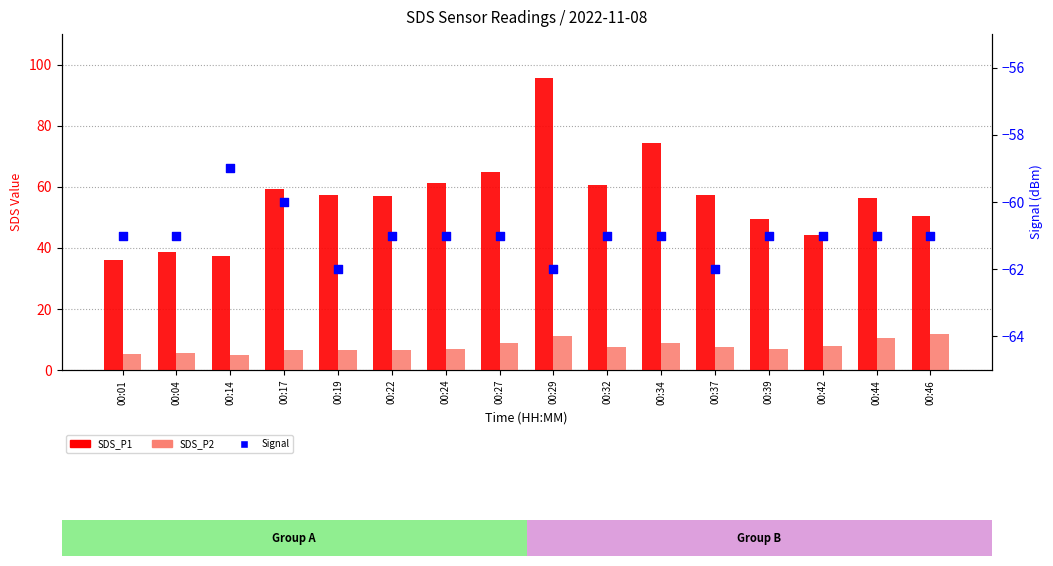

Which series reaches the minimum Y coordinate?

Signal